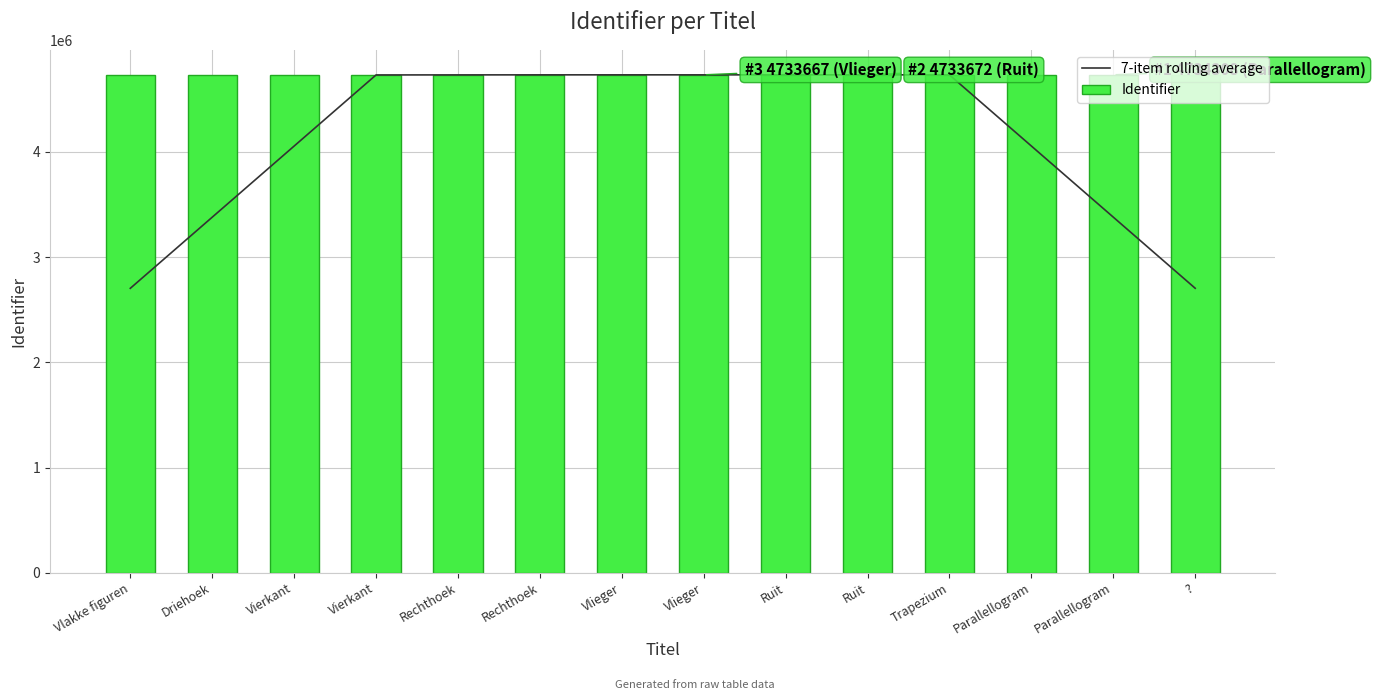

The Identifier series shows 947668.4 at Ruit. True or false?

False